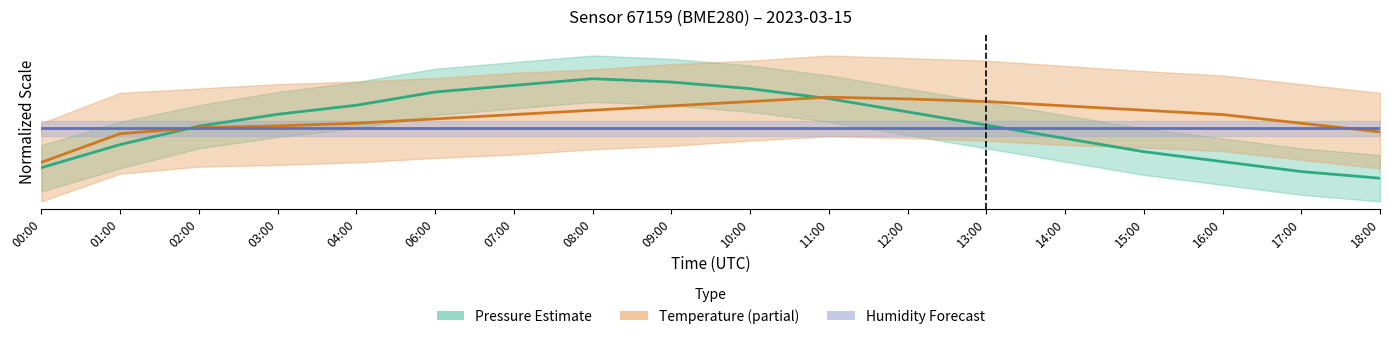

At which label does Humidity reach its peak?

00:00